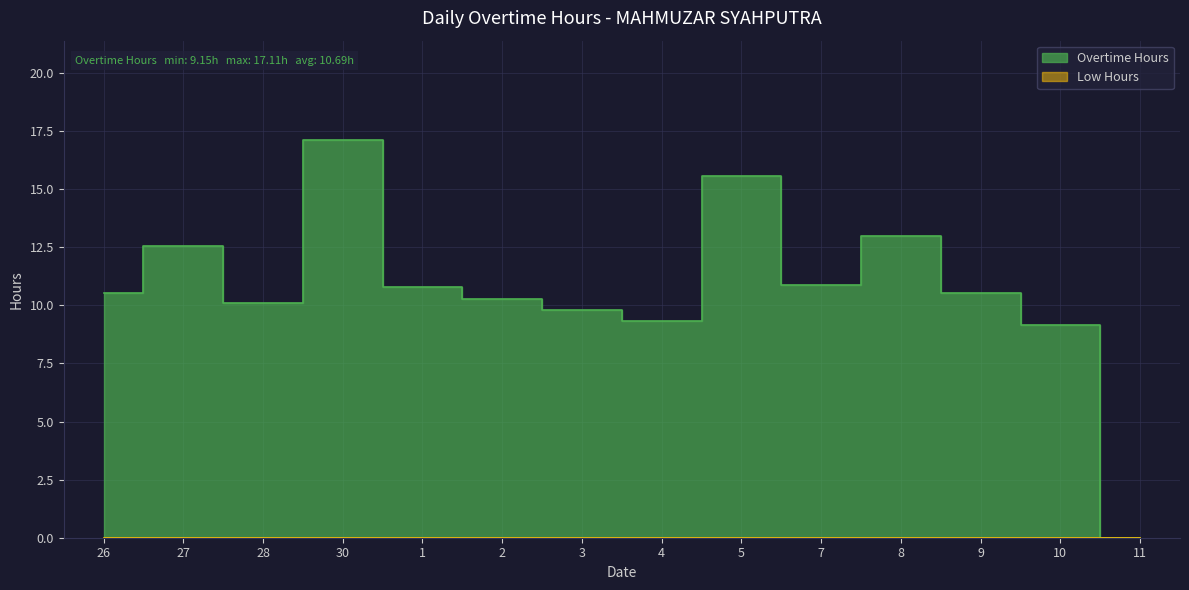

What is the label of the 3rd point from the left?

28